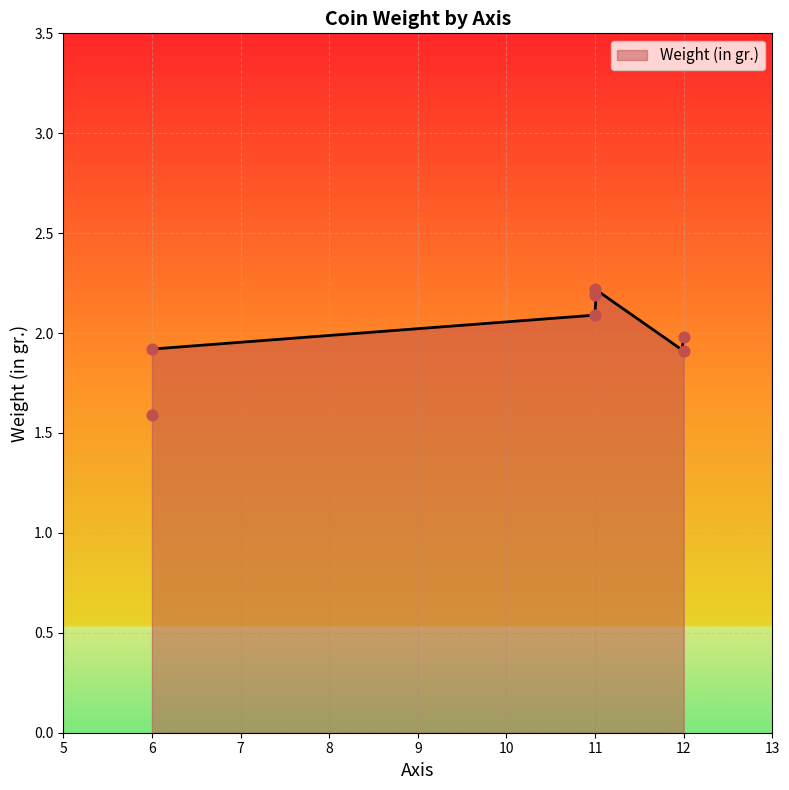

What is the change in value from 11 to 12?

-0.3